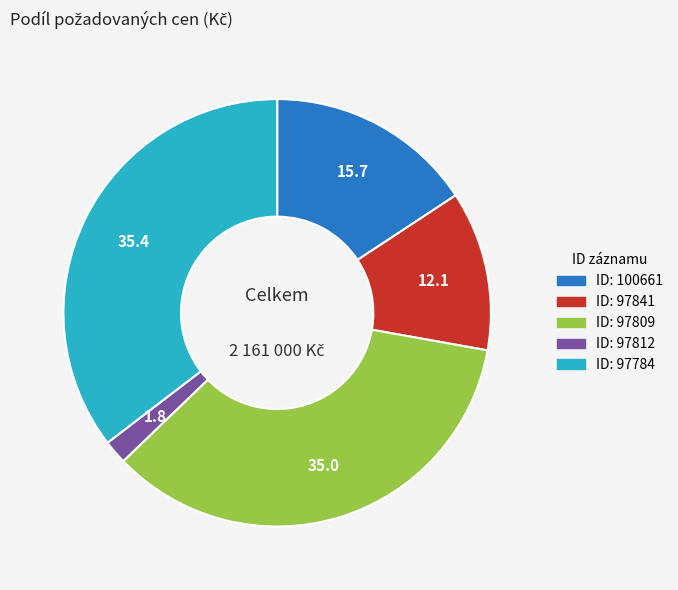

Is there any slice that represents more than half of the pie?

No